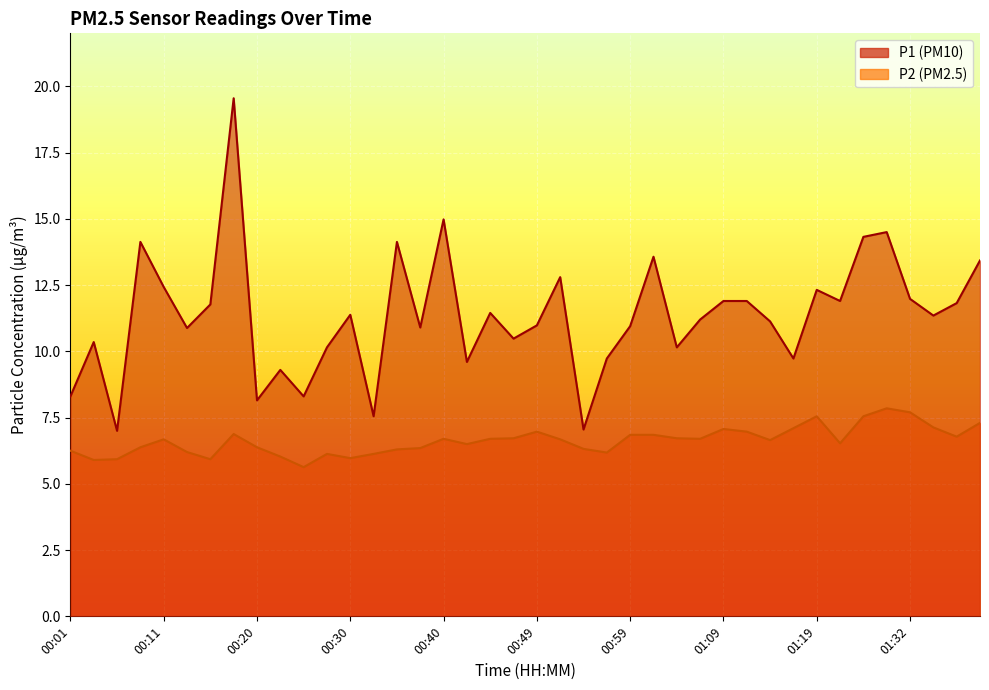

Does the chart display data point markers on the line(s)?

No